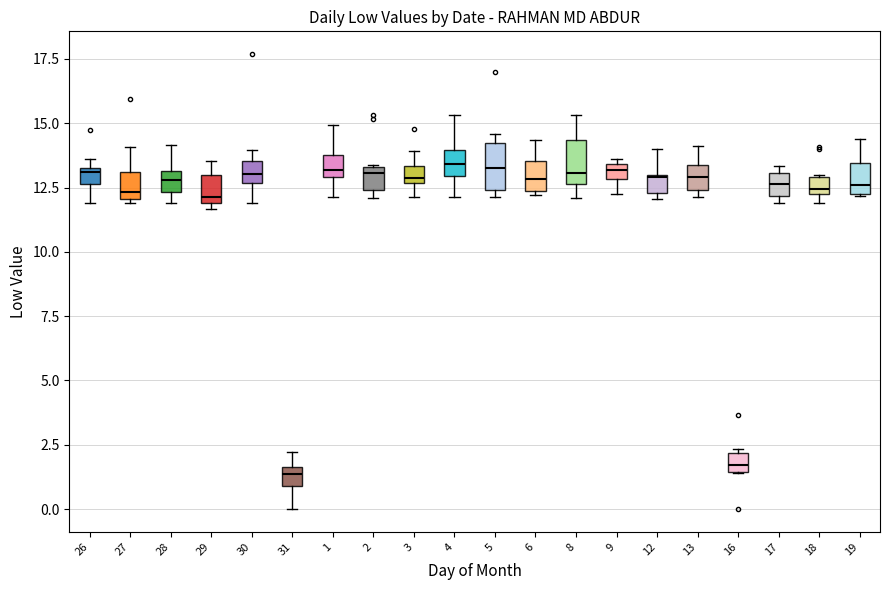

Where is the upper edge of the box at x = 13 on the y-axis? The values are not printed on the chart, so give them approximately, as read against the axis.

13.5